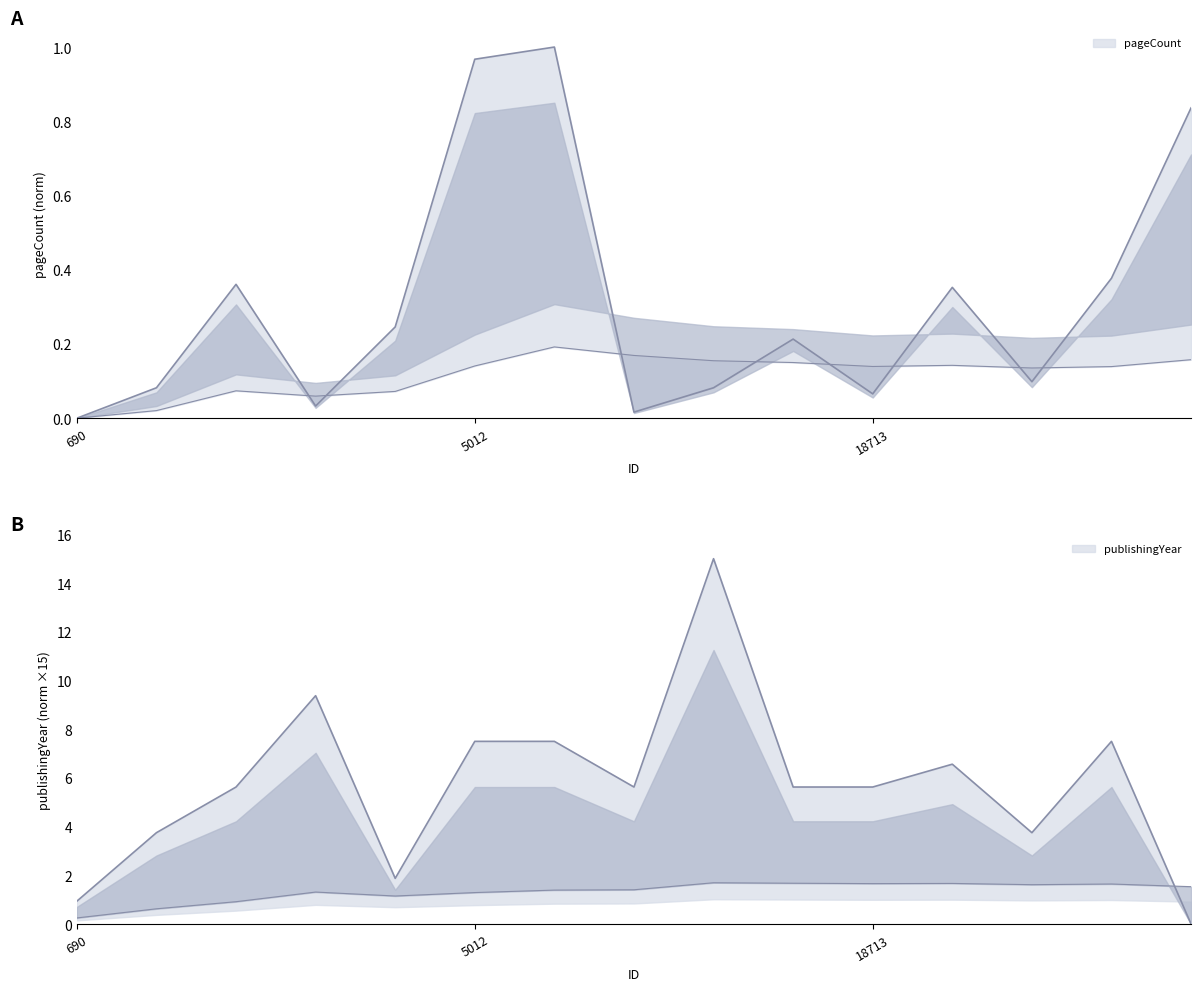

What is the label of the 10th point from the left?

16654